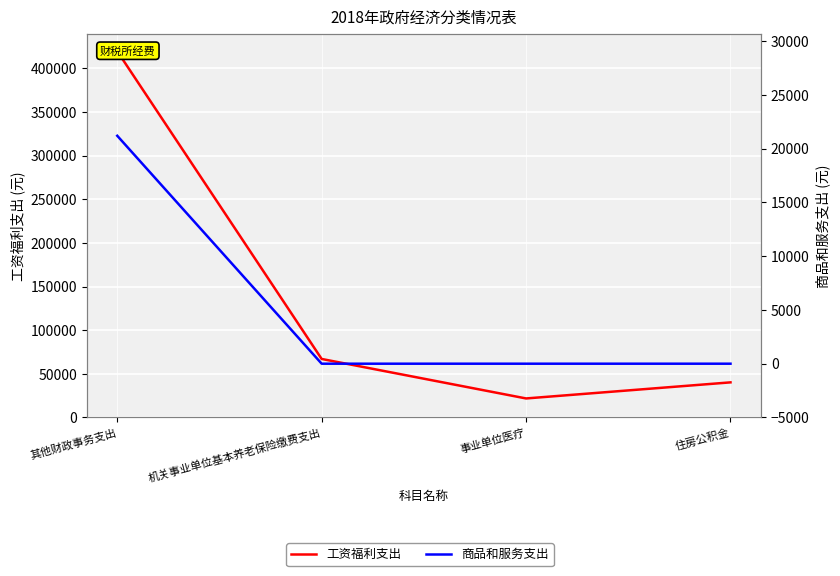

Where is 工资福利支出 nearest to the value 220688?

机关事业单位基本养老保险缴费支出